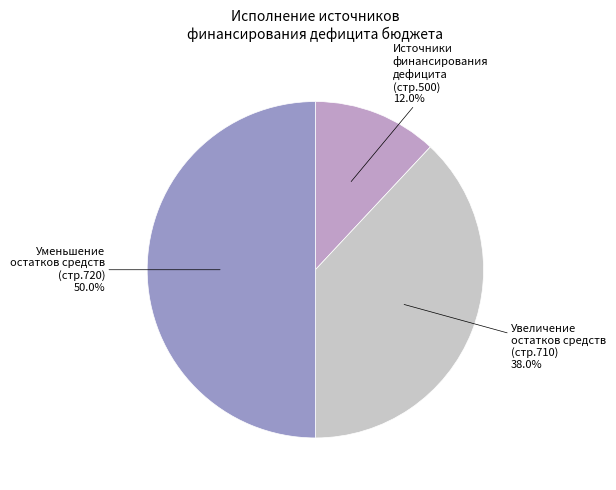

Approximately how many times larger is the value at Источники финансирования дефицита (стр.500) compared to Увеличение остатков средств (стр.710)?

0.3